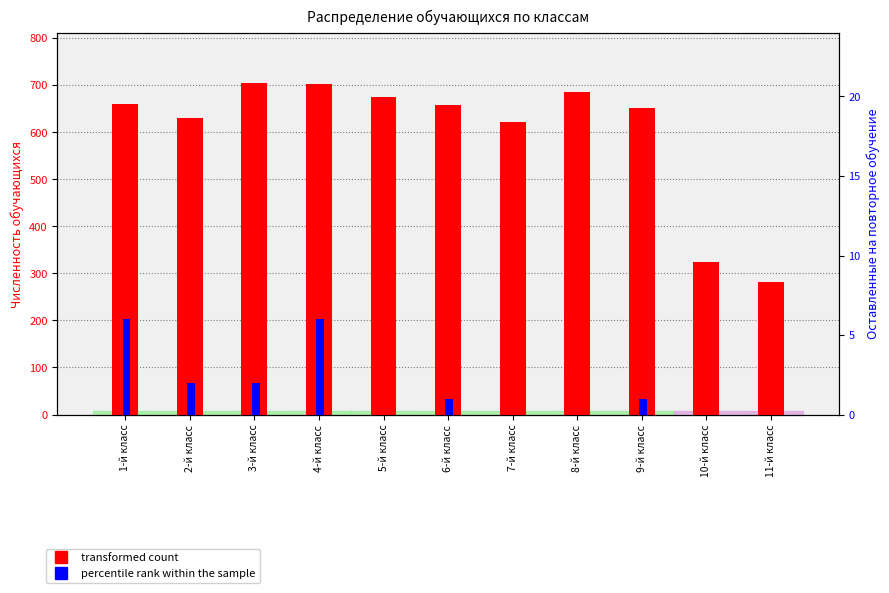

At which category does the chart reach its peak across all series?

3-й класс